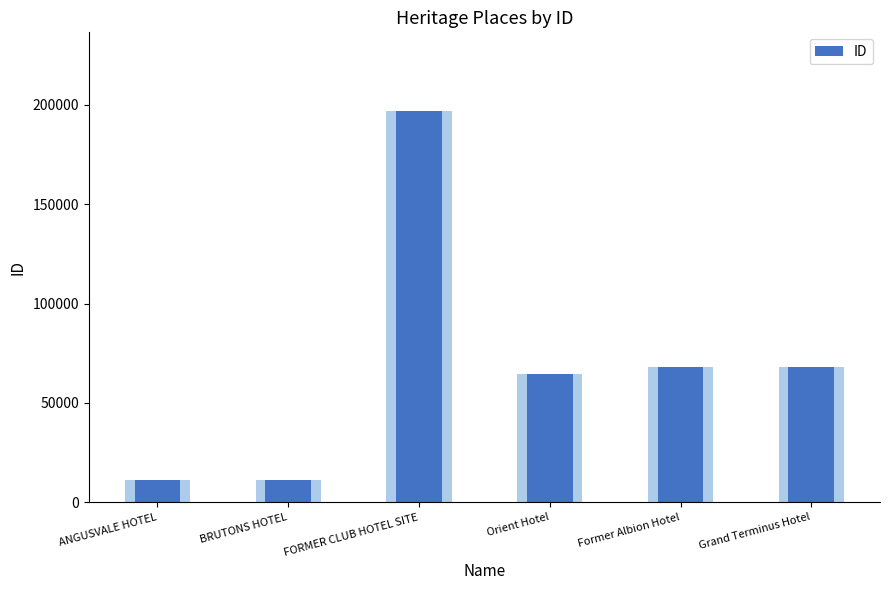

How many values exceed 67871?

2